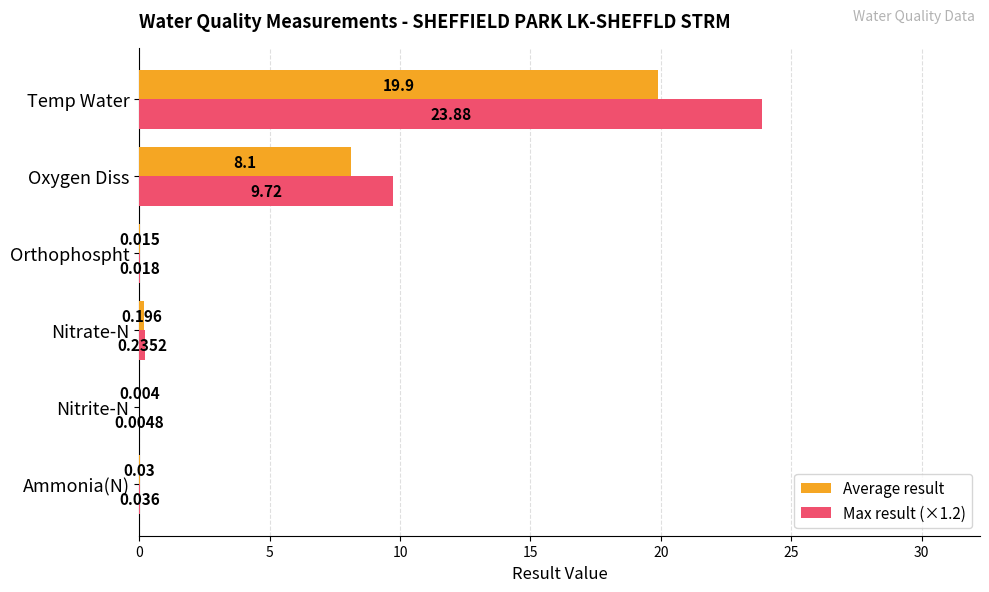

At which category is the sum across all series the highest?

Temp Water